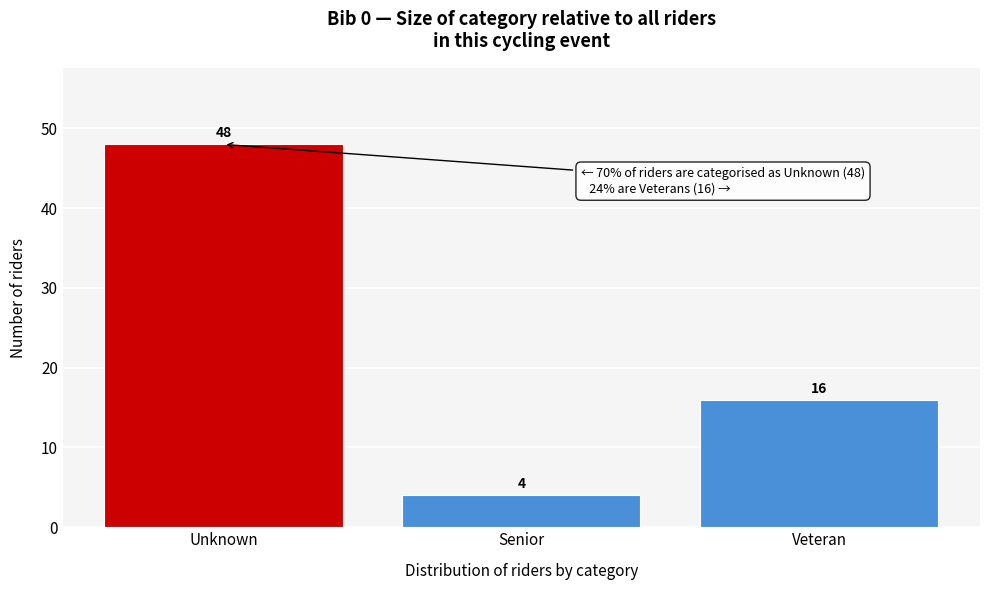

Reading left to right, what are all the values shown in this chart?

48	4	16